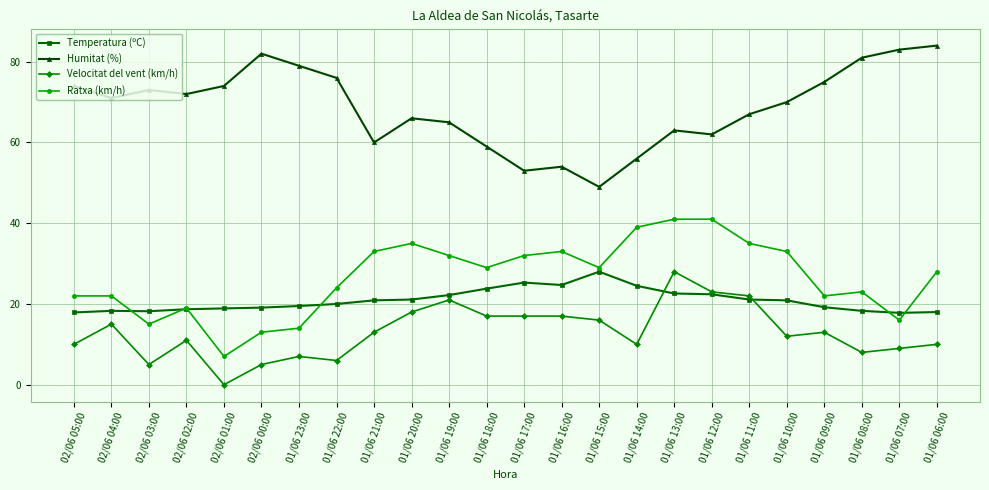

Is this an area chart (filled region under the line)?

No